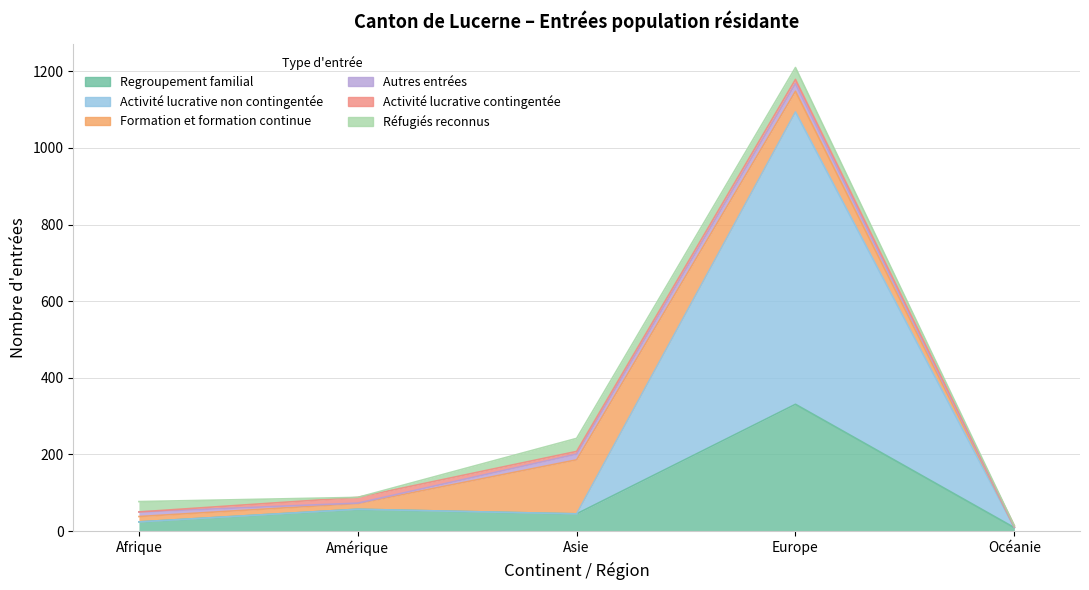

Reading left to right, list all the values displayed in this chart.

Regroupement familial: 24	57	45	331	9
Activité lucrative non contingentée: 0	0	0	763	0
Formation et formation continue: 14	15	141	54	1
Autres entrées: 12	1	15	20	1
Activité lucrative contingentée: 0	15	7	11	3
Réfugiés reconnus: 27	0	34	31	0